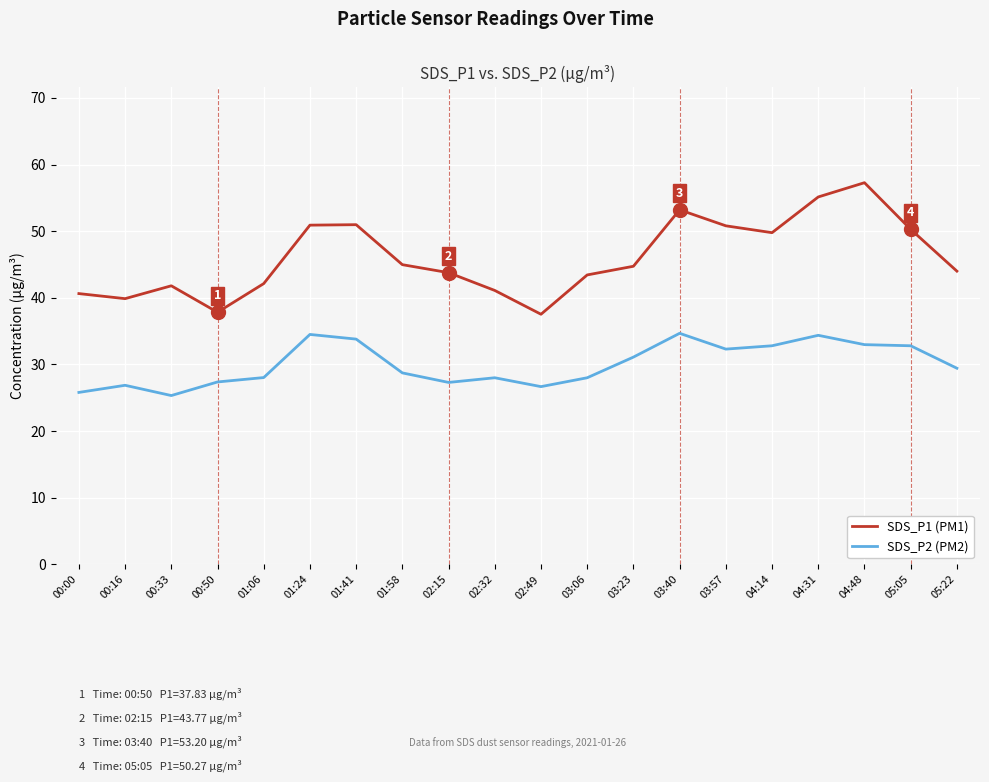

What is the difference between the SDS_P2 (PM2) values at 02:15 and 04:14?

5.5